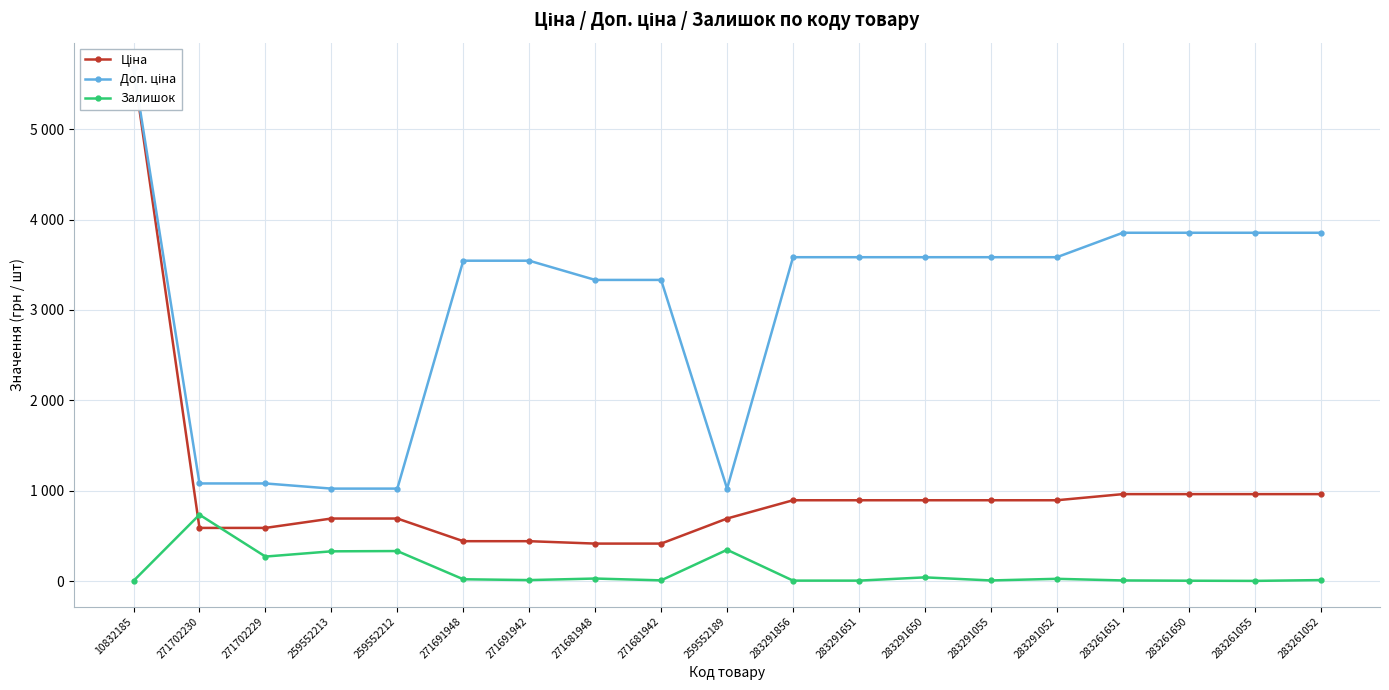

Where is Доп. ціна nearest to the value 3349?

271681948